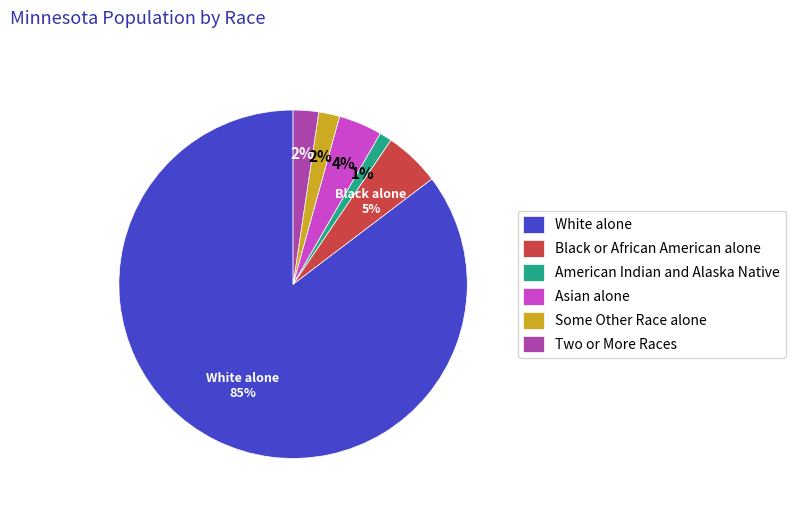

To the nearest percent, what is the combined percentage of Some Other Race alone and Asian alone?

6%